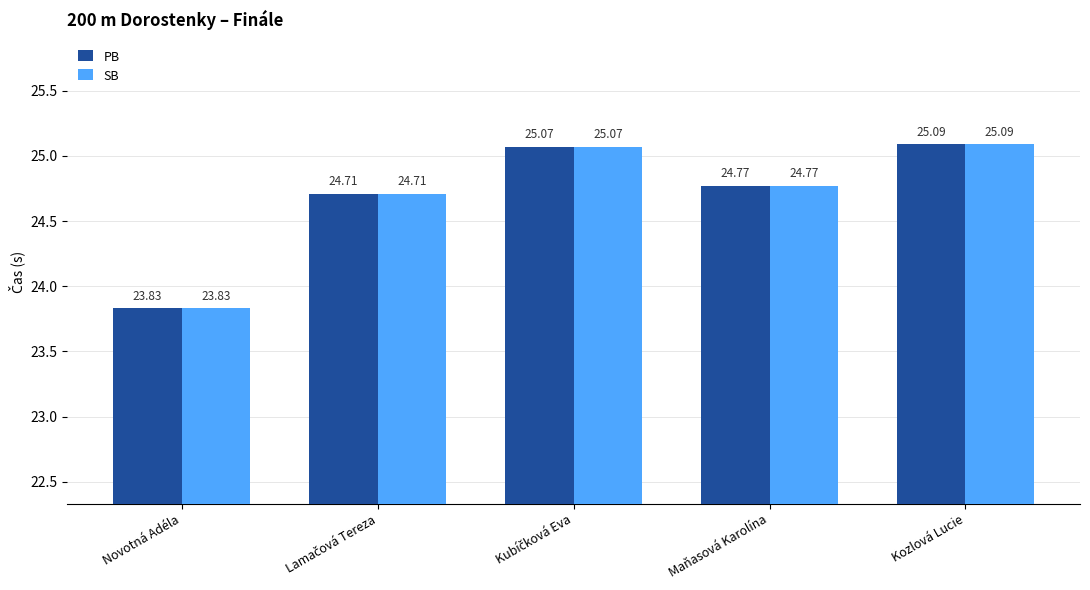

What is the smallest value displayed?

23.8